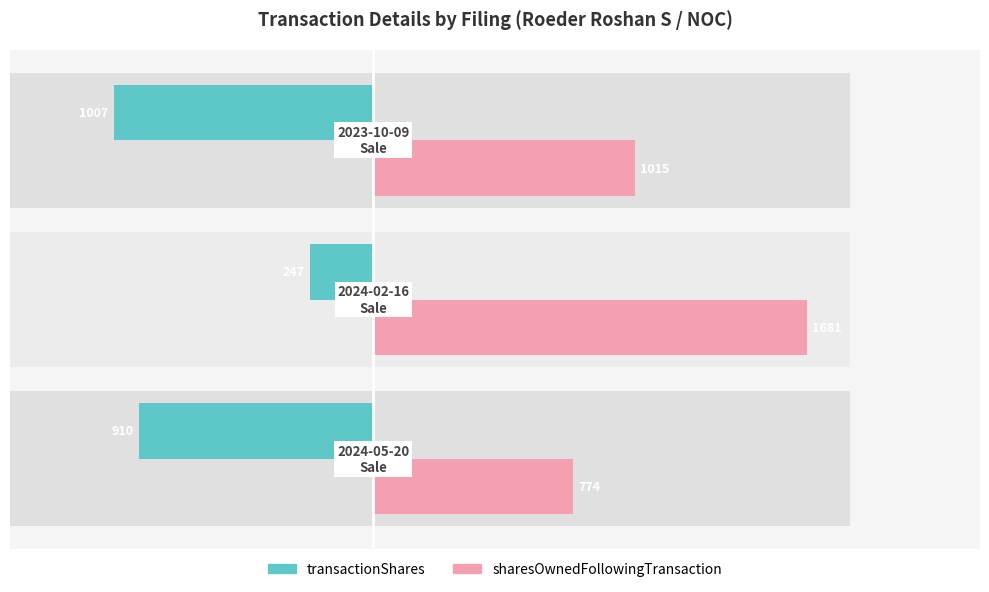

Does the chart contain any negative values?

Yes